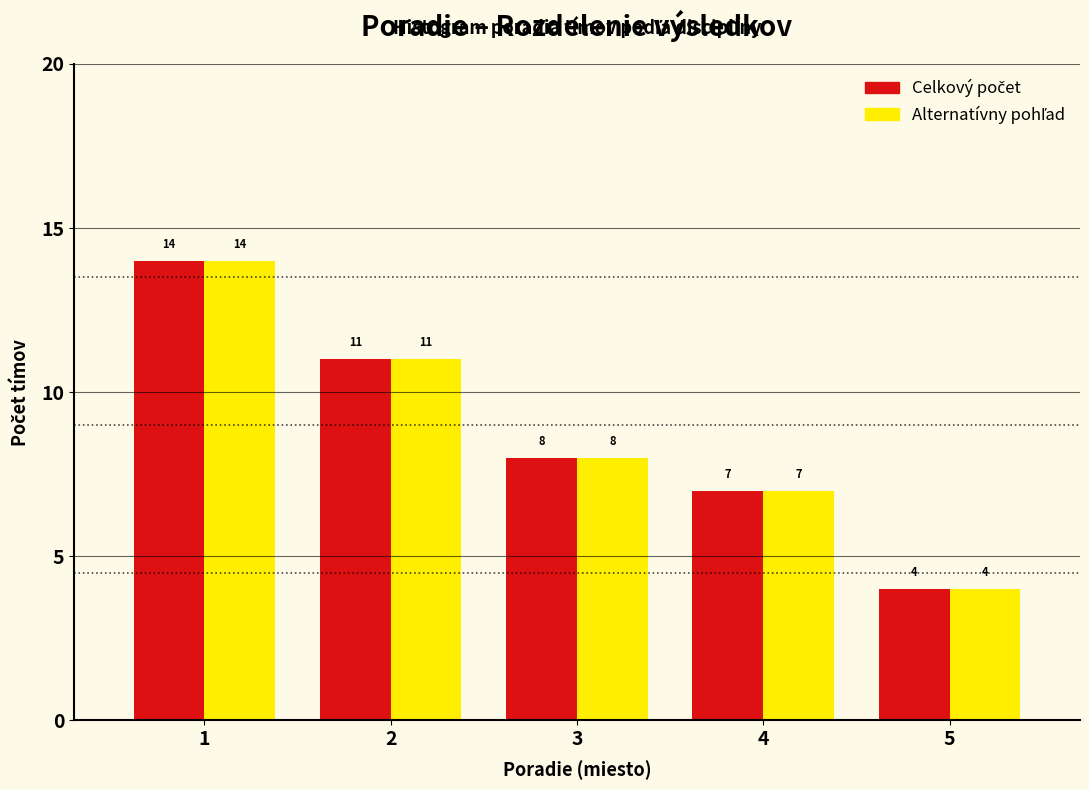

Which category has the lowest value across all series?

5